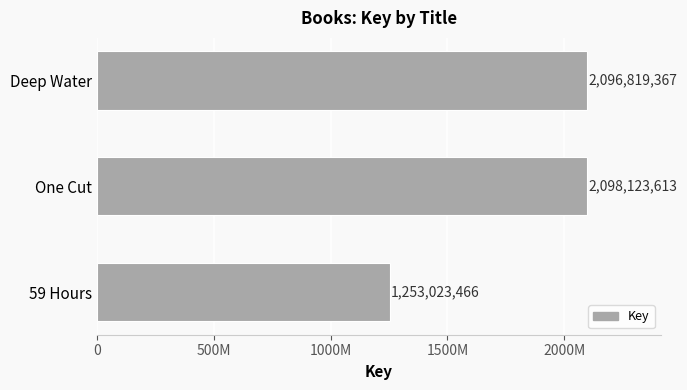

Rank the categories by value from highest to lowest.

One Cut, Deep Water, 59 Hours